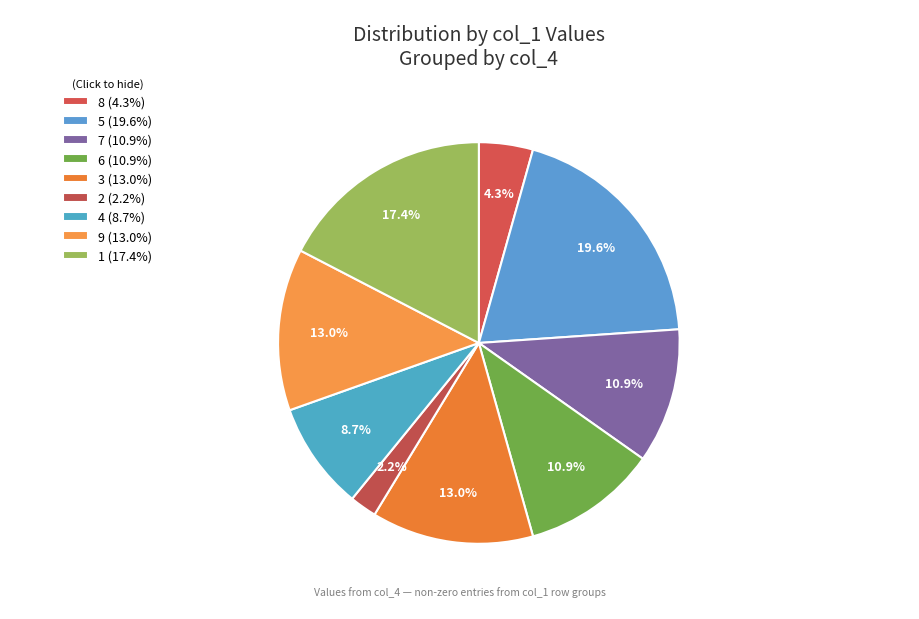

Rank the categories by value from highest to lowest.

5, 1, 3, 9, 7, 6, 4, 8, 2